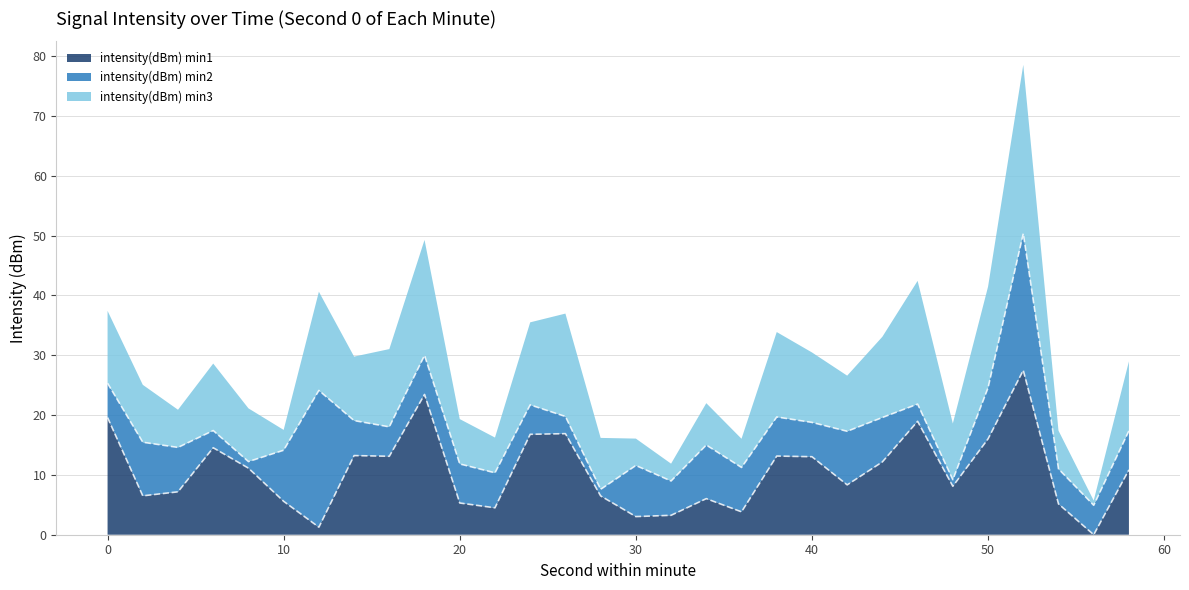

The intensity(dBm) min1 series shows 28.4 at 50. True or false?

False